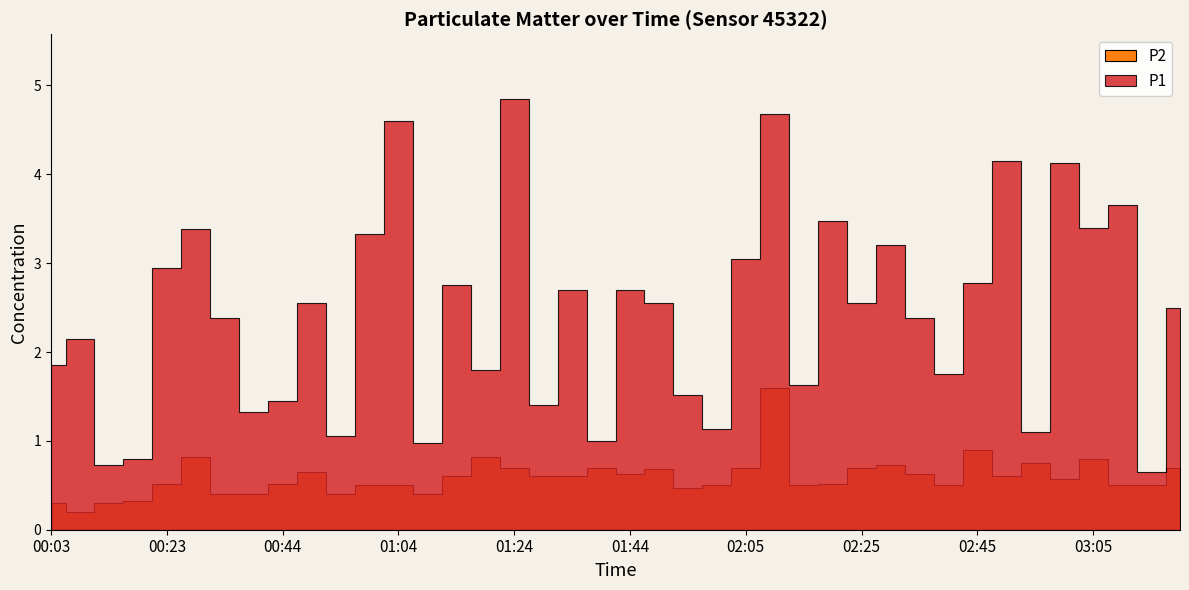

True or false: P1 has a value of 2.5 at 03:20.

True